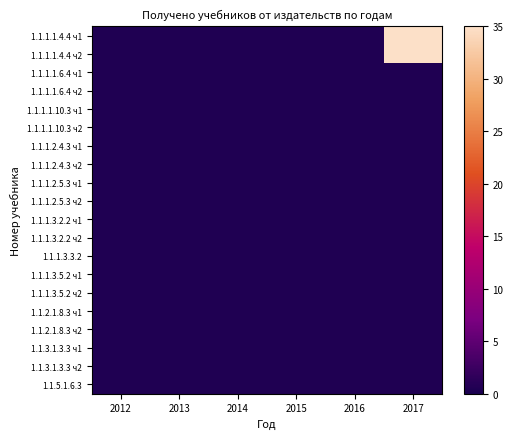

At 2015, list the series in order from largest to smallest.

1.1.1.1.4.4 ч1, 1.1.1.1.4.4 ч2, 1.1.1.1.6.4 ч1, 1.1.1.1.6.4 ч2, 1.1.1.1.10.3 ч1, 1.1.1.1.10.3 ч2, 1.1.1.2.4.3 ч1, 1.1.1.2.4.3 ч2, 1.1.1.2.5.3 ч1, 1.1.1.2.5.3 ч2, 1.1.1.3.2.2 ч1, 1.1.1.3.2.2 ч2, 1.1.1.3.3.2, 1.1.1.3.5.2 ч1, 1.1.1.3.5.2 ч2, 1.1.2.1.8.3 ч1, 1.1.2.1.8.3 ч2, 1.1.3.1.3.3 ч1, 1.1.3.1.3.3 ч2, 1.1.5.1.6.3